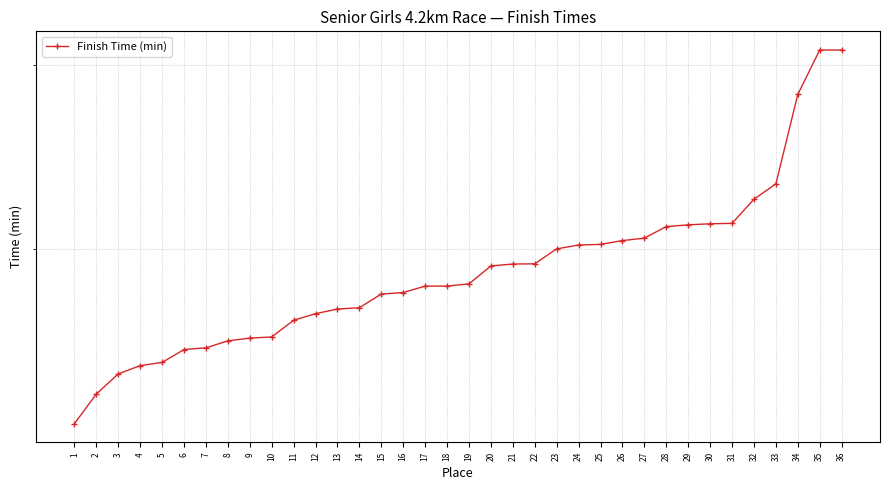

Reading right to left, extract all data points from this chart.

31.0	31.0	28.1	23.1	22.3	21.2	21.1	21.1	21.0	20.5	20.4	20.2	20.2	20.0	19.4	19.3	19.3	18.5	18.4	18.4	18.2	18.1	17.6	17.5	17.3	17.1	16.5	16.4	16.3	16.1	16.0	15.6	15.4	15.2	14.5	13.6